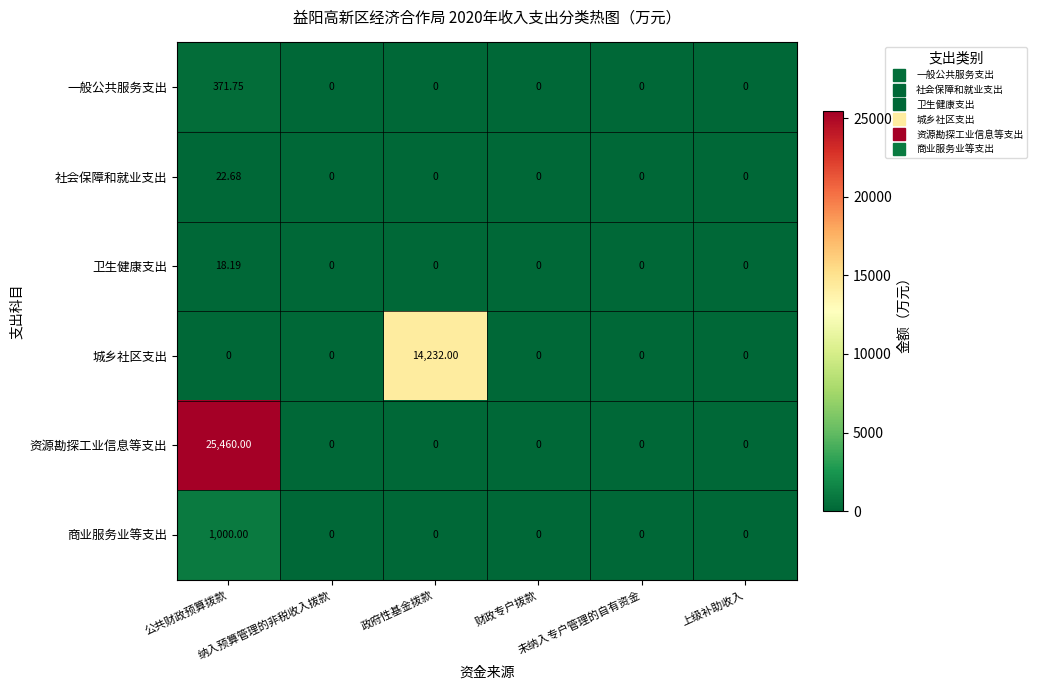

How many data points in 一般公共服务支出 are above 0?

1